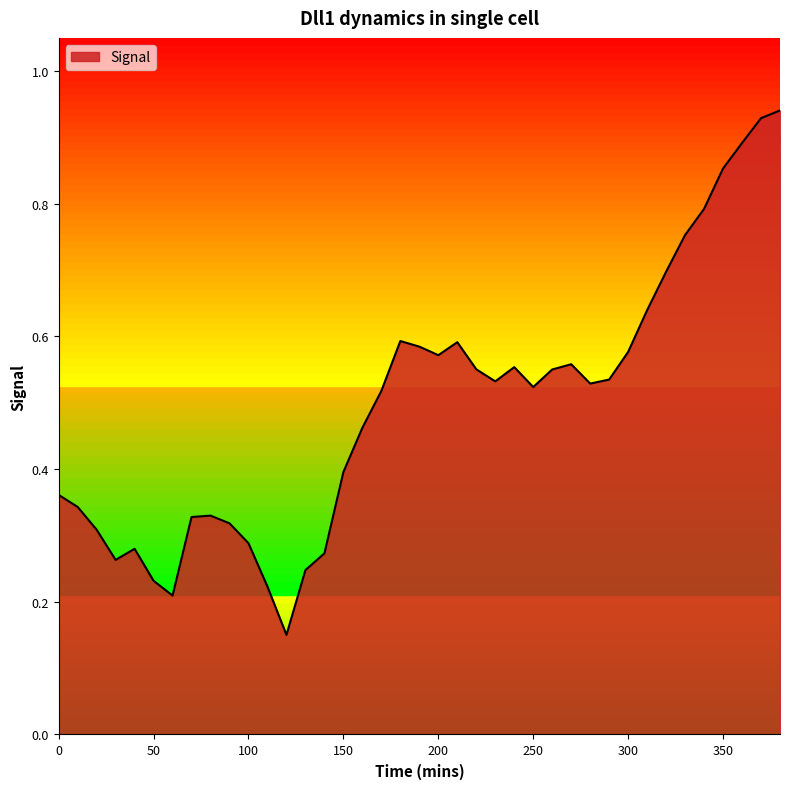

Is this an area chart (filled region under the line)?

Yes